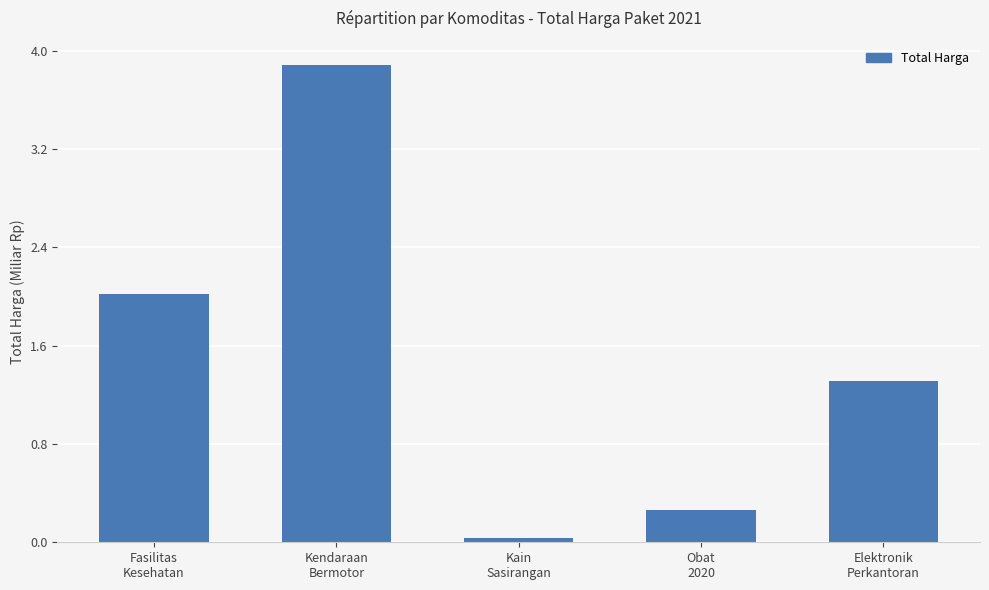

Rank the categories by value from lowest to highest.

Kain
Sasirangan, Obat
2020, Elektronik
Perkantoran, Fasilitas
Kesehatan, Kendaraan
Bermotor